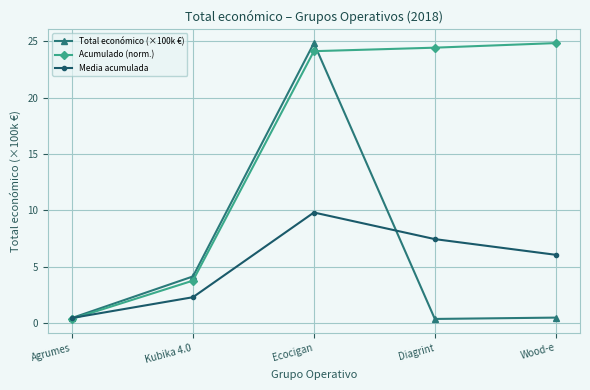

What is the label of the 3rd point from the right?

Ecocigan